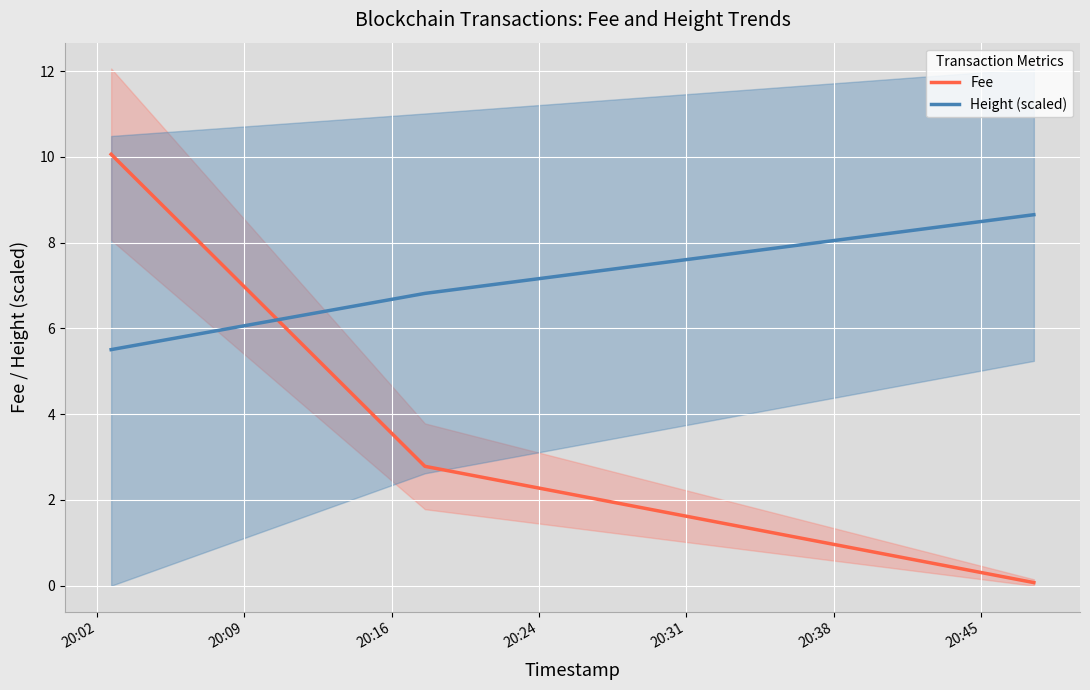

List the series in order of their overall mean, highest first.

Height (scaled), Fee